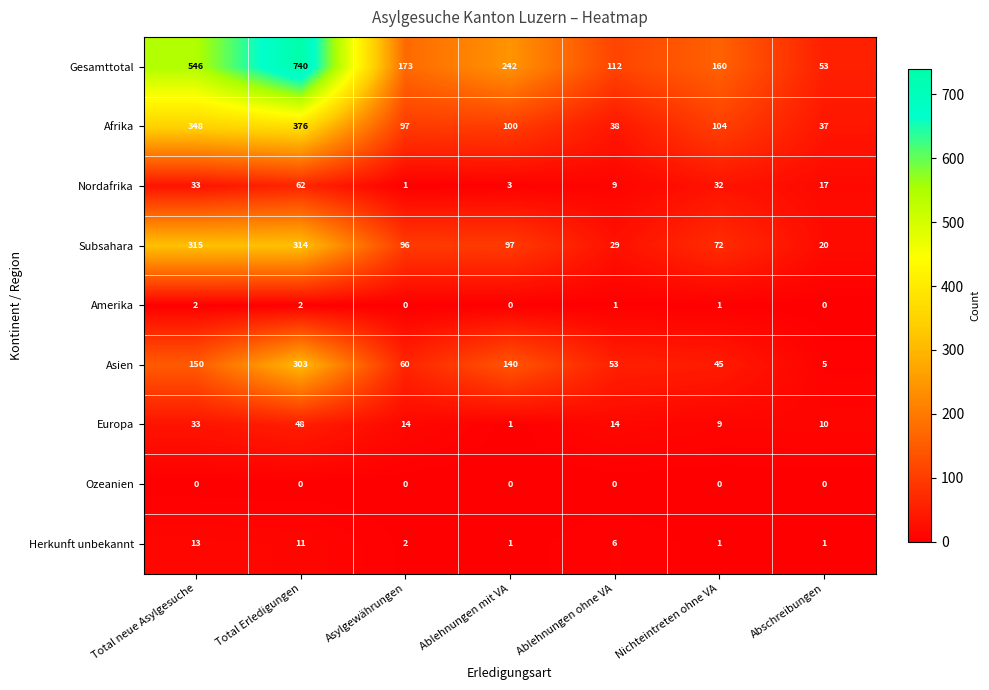

Which series has the largest range (max minus min)?

Gesamttotal